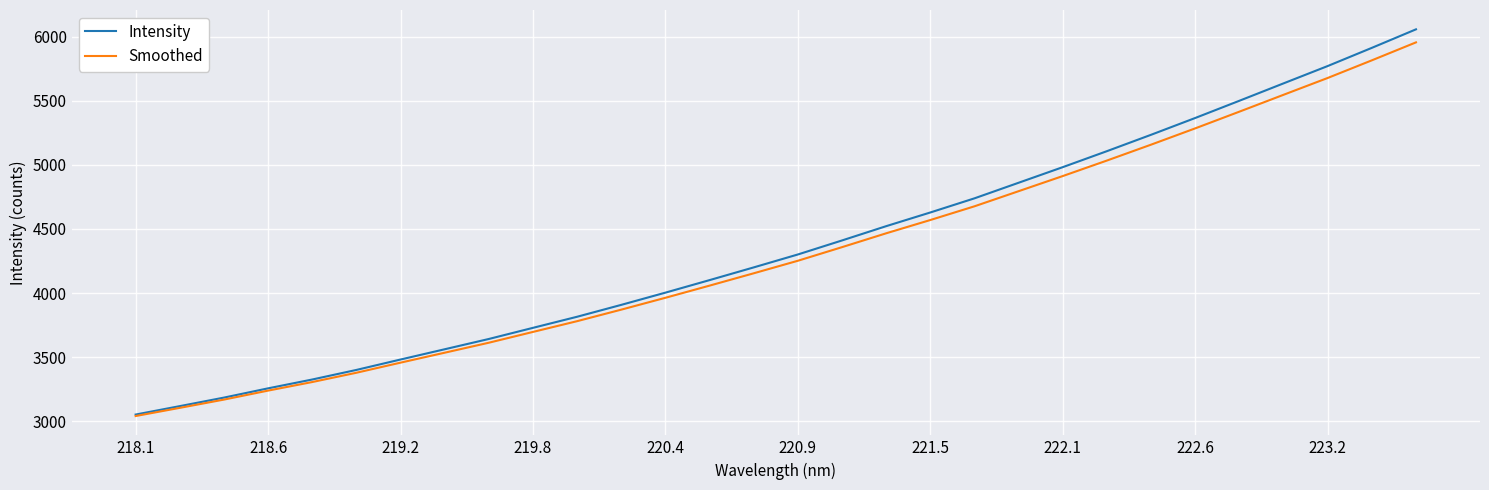

True or false: Smoothed has more than 0 interior local peaks.

False